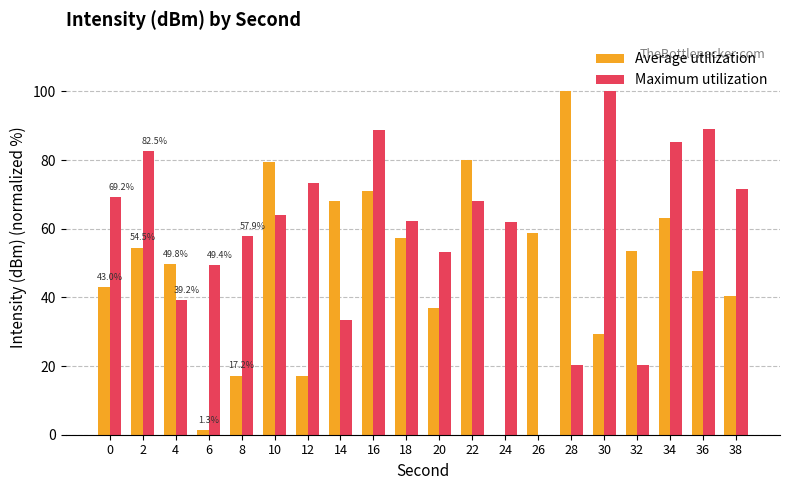

At which category is the sum across all series the highest?

16